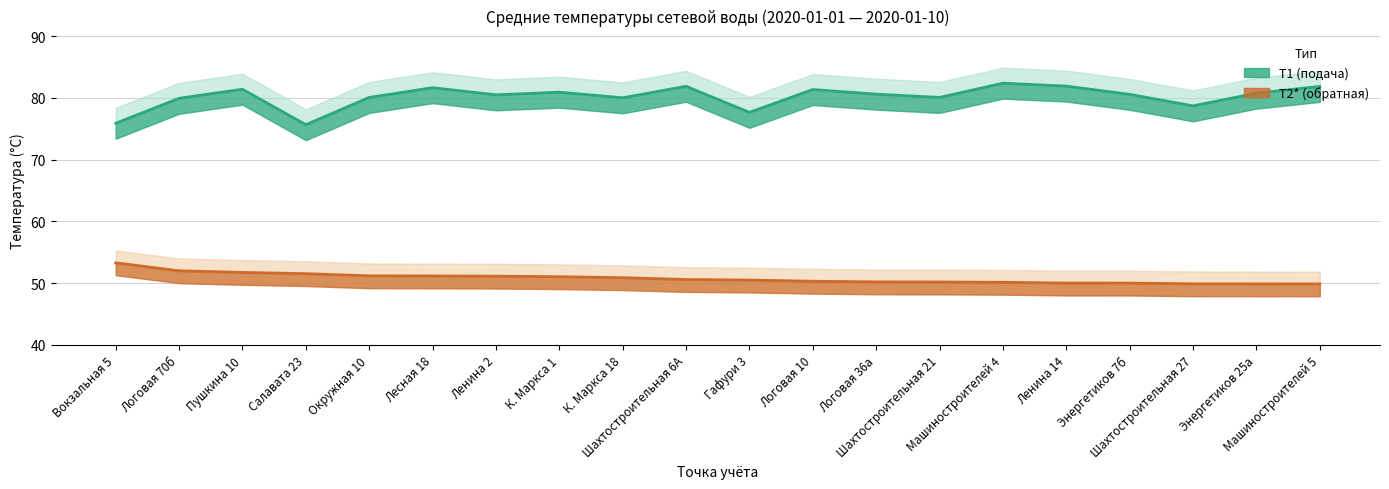

How many data points does each series have?

20